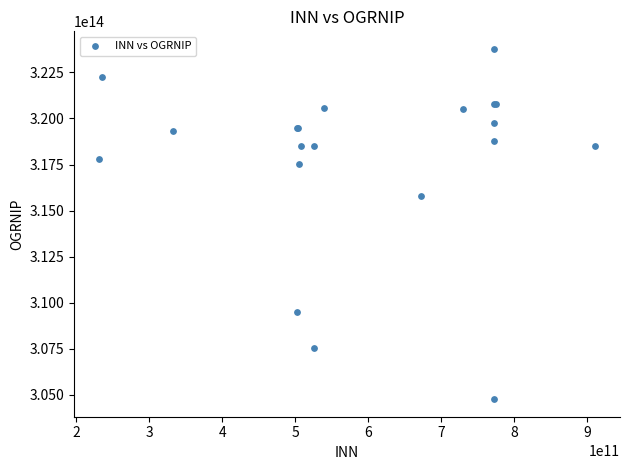

What Y value in the scatter plot is closest to 314272300365537?

315774600230625